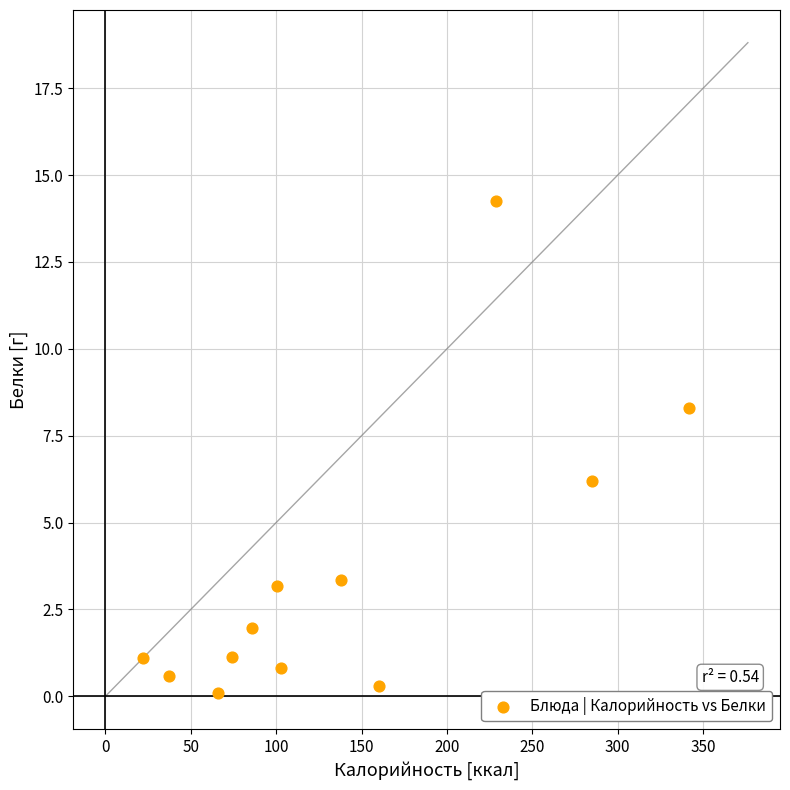

What Y value in the scatter plot is closest to 7?

6.2